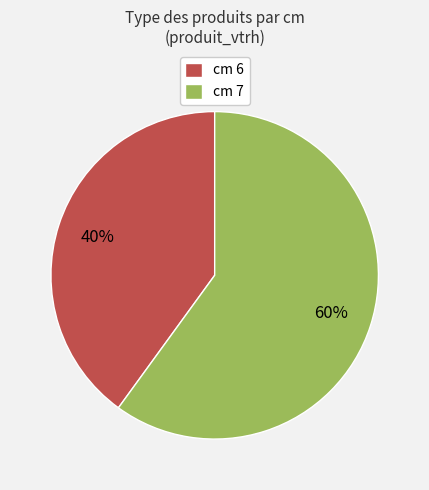

Which category has the smallest portion of the pie?

cm 6